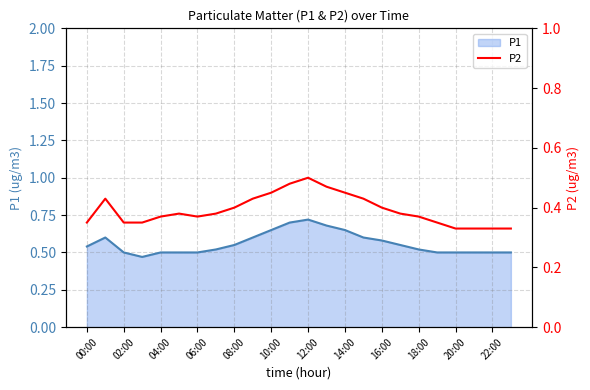

What are all the series names shown in the legend?

P1, P2